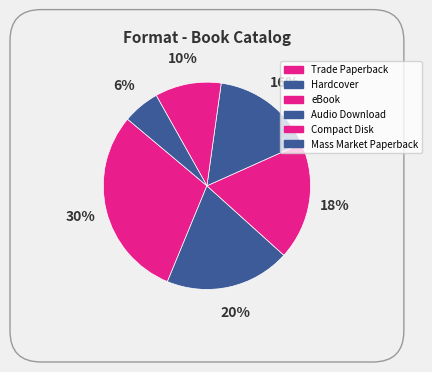

How many slices are in this pie chart?

6